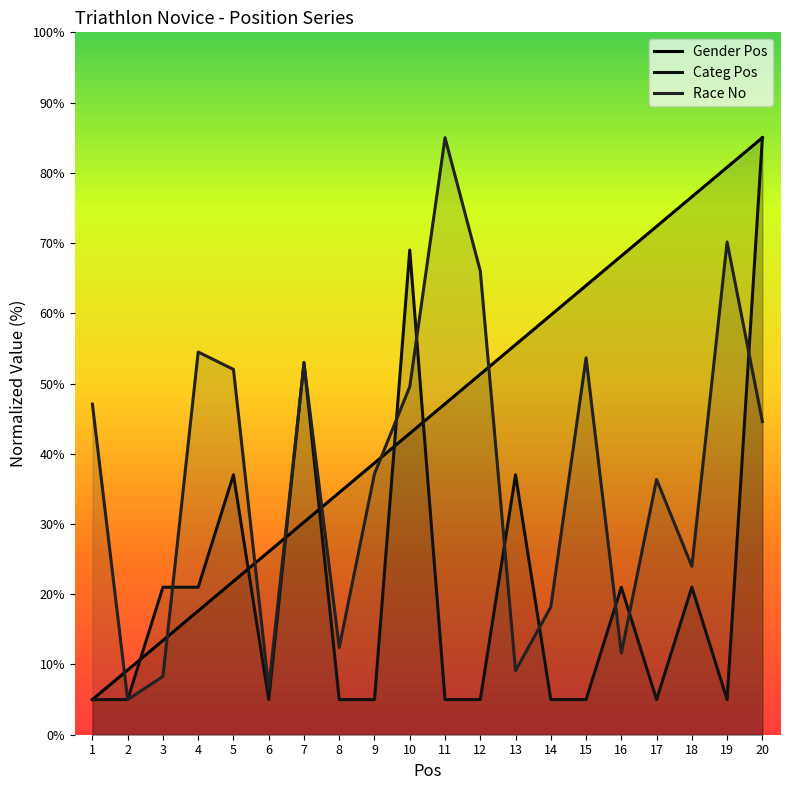

True or false: Categ Pos and Gender Pos cross at least once.

True